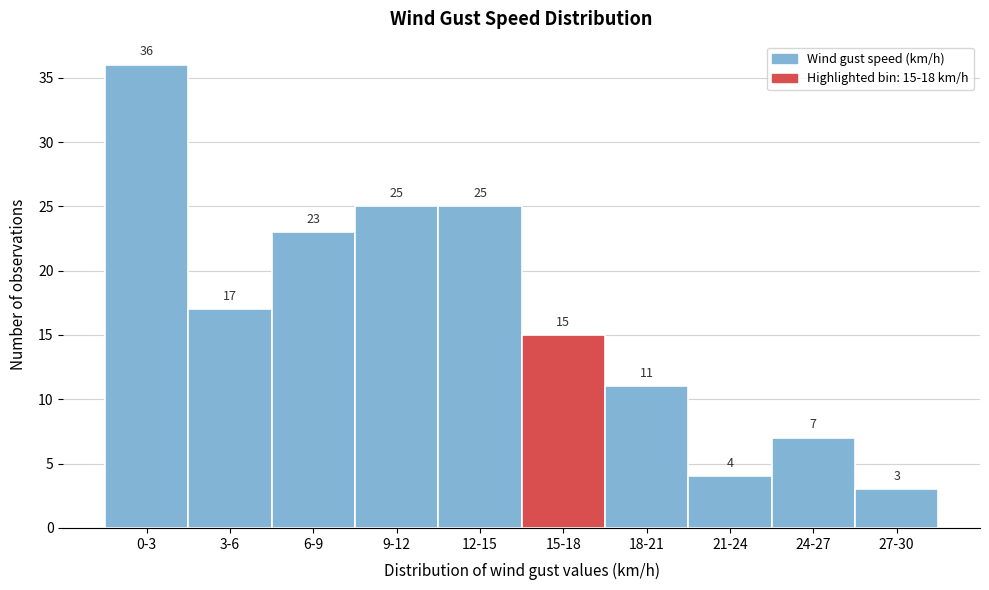

Reading left to right, transcribe all the data shown in this chart.

36	17	23	25	25	15	11	4	7	3